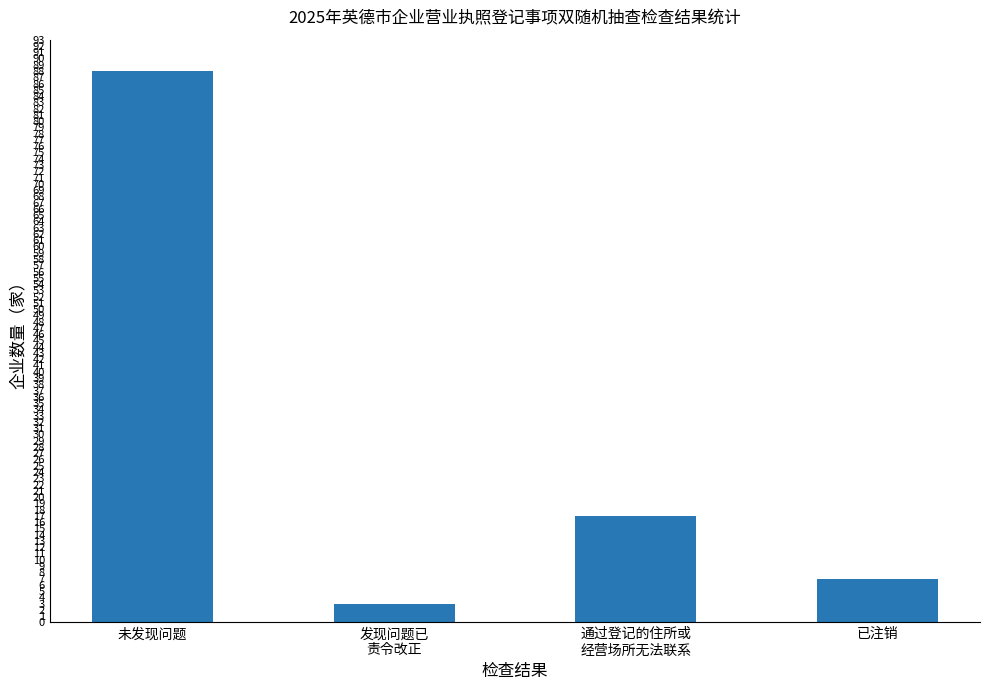

Is it true that the value at 已注销 is 7?

True